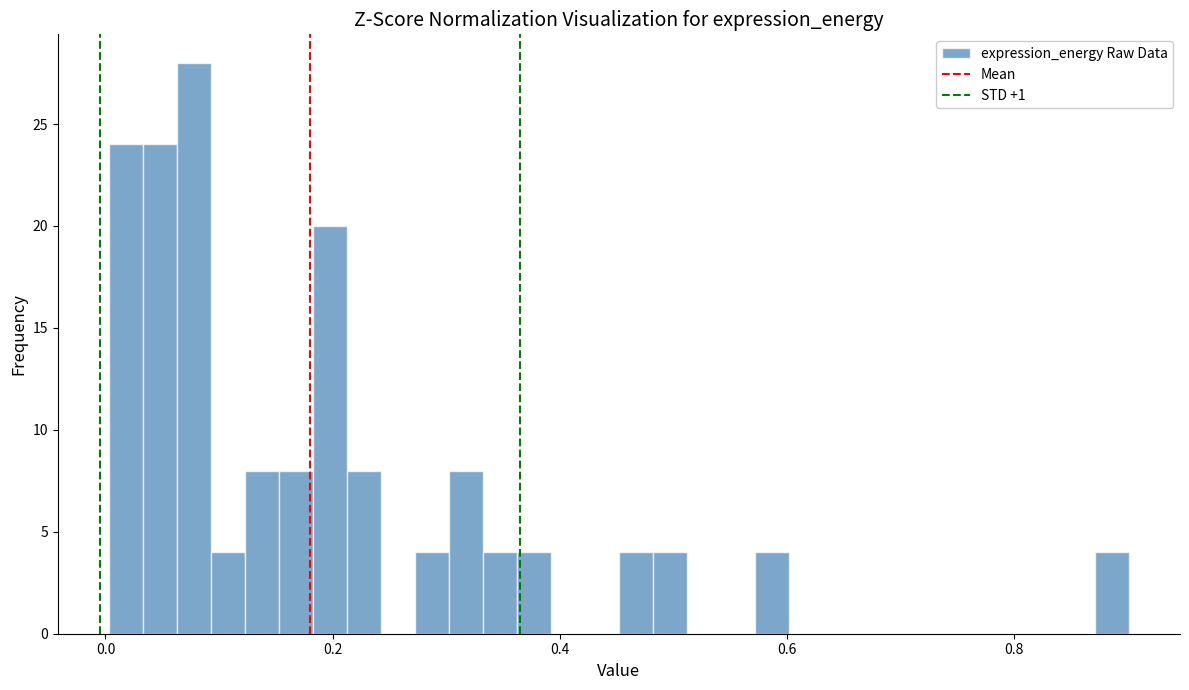

Read against the x-axis, roughly where is the centre of the tallest bar?

0.08